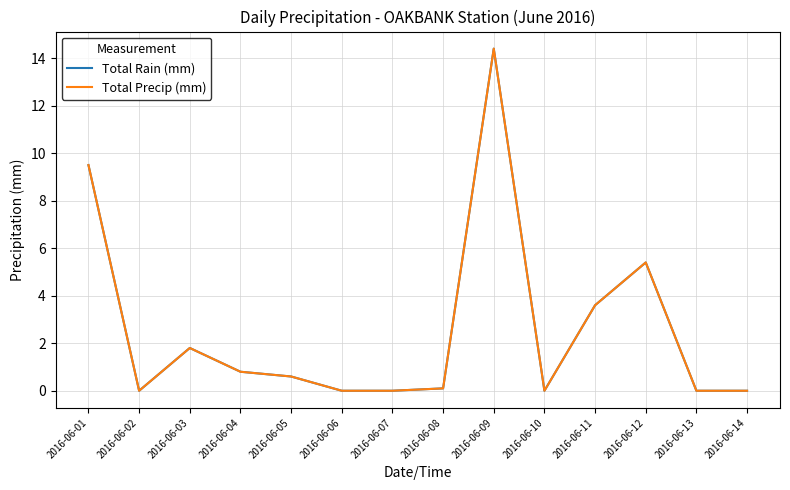

True or false: Total Rain (mm) has a value of 1.8 at 2016-06-03.

True